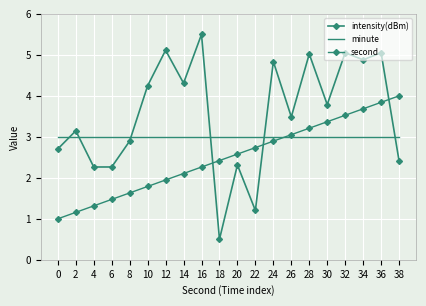

What is the value of the intensity(dBm) point at the 13th from the left?

4.8